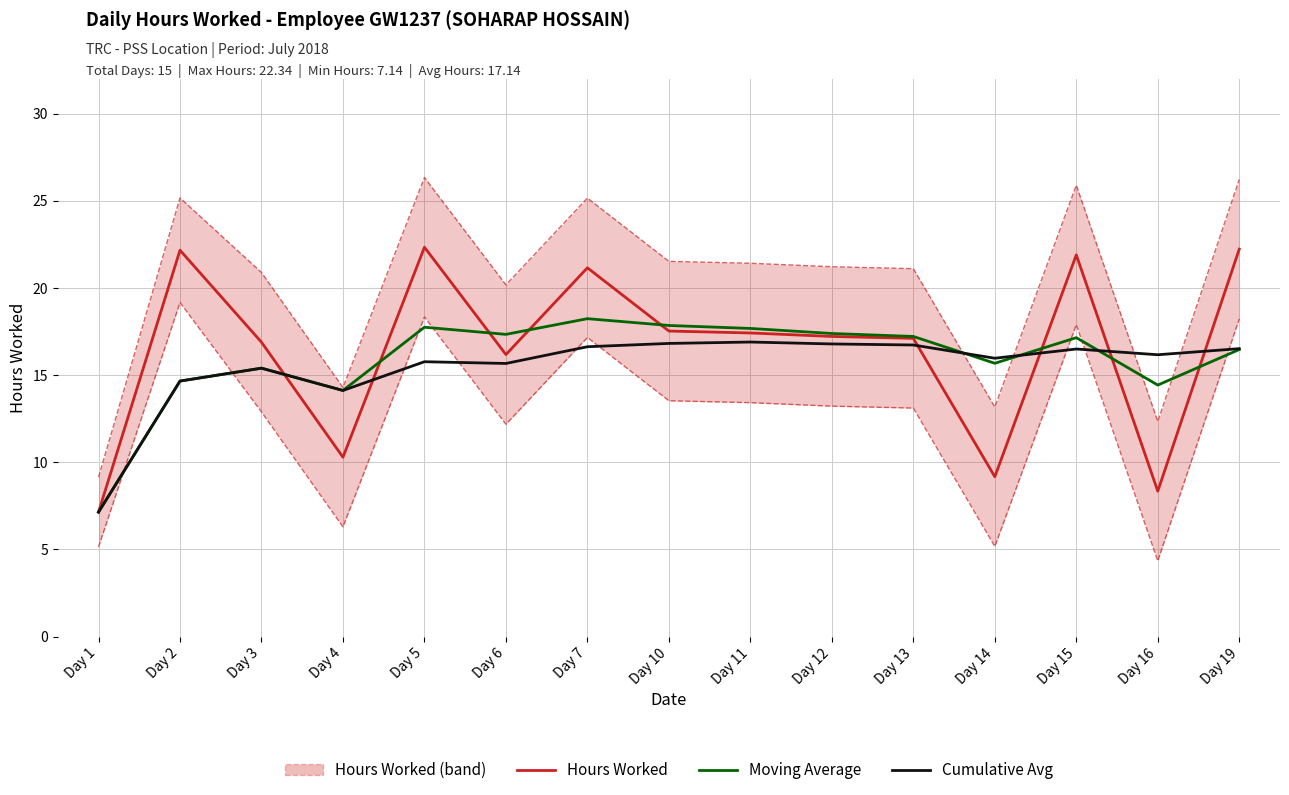

Which category has the lowest value across all series?

Day 1